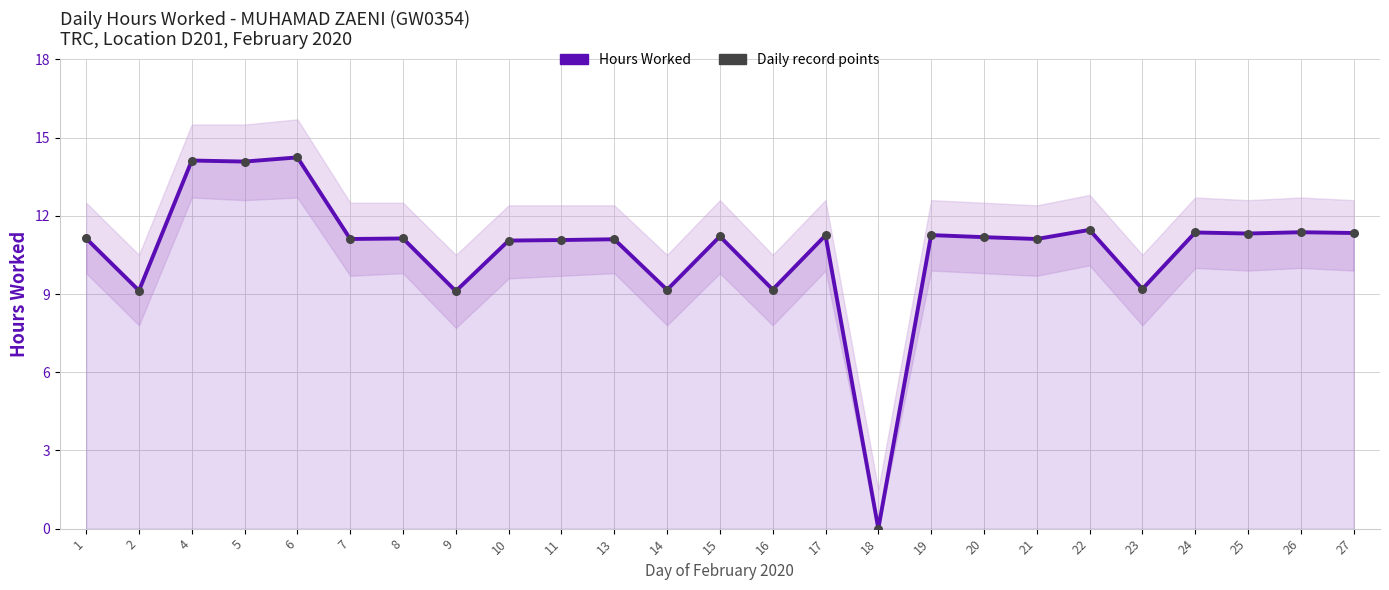

What are all the series names shown in the legend?

Hours Worked, Daily record points